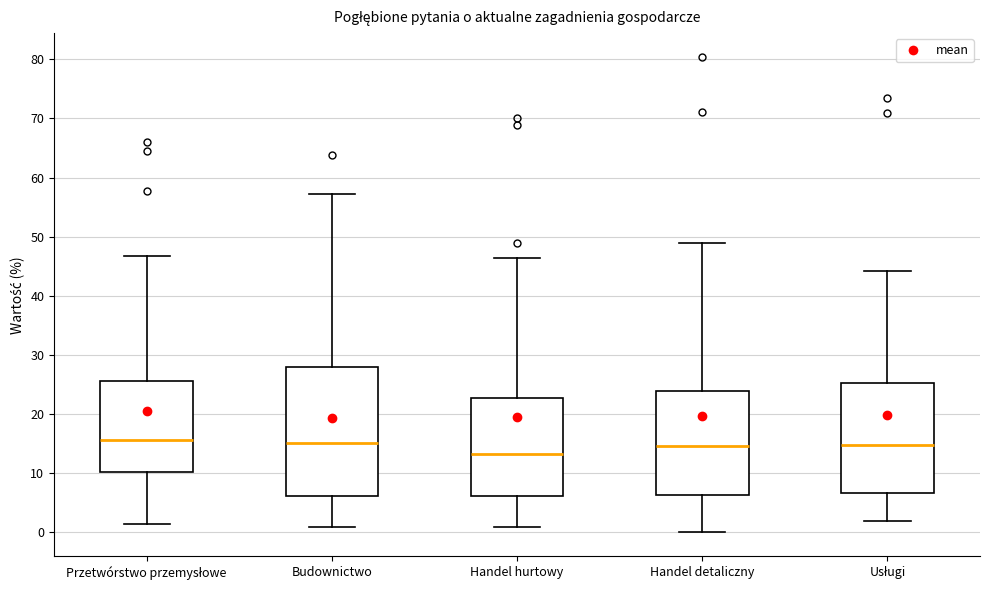

Comparing the boxes themselves (not the whiskers), which one is the tallest?

Budownictwo